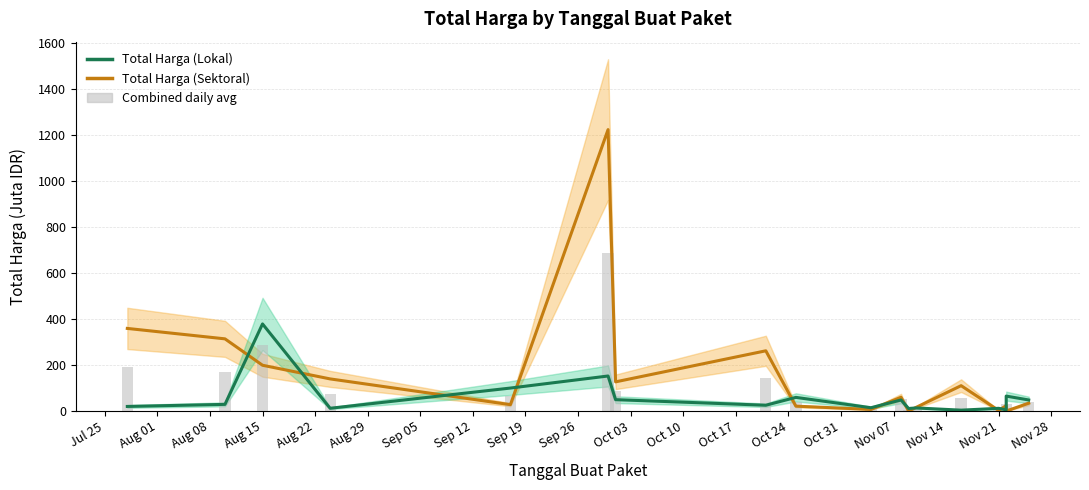

What is the total value across all series at Aug 22?

191.6